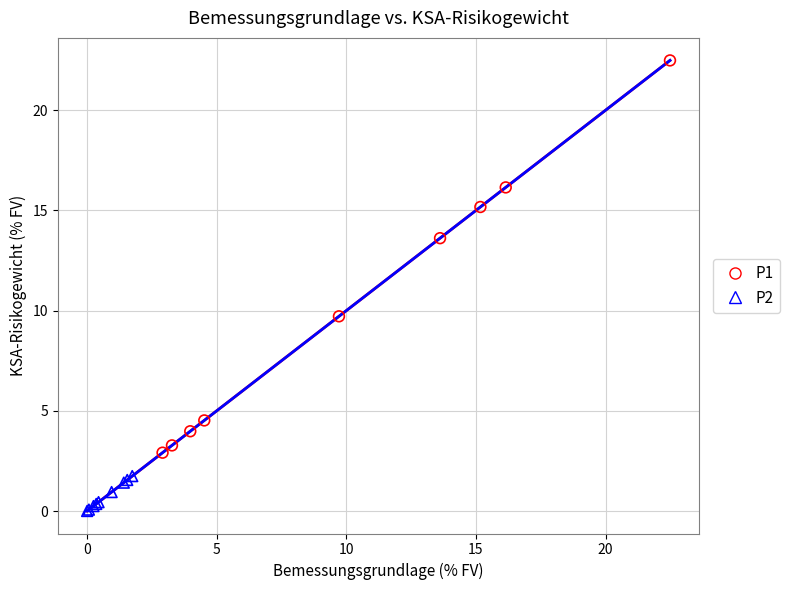

Which series contains the lowest Y value?

P2